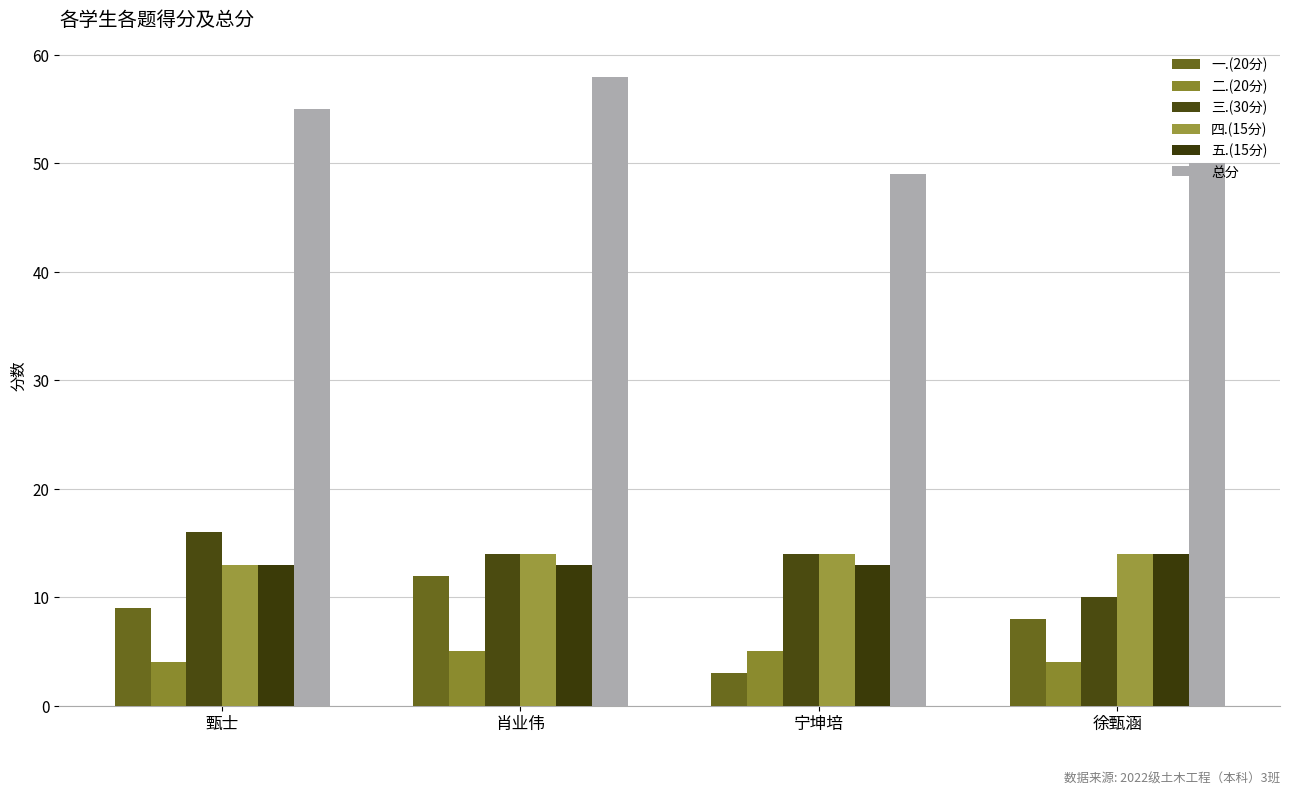

What is the label of the 4th bar from the left?

徐甄涵